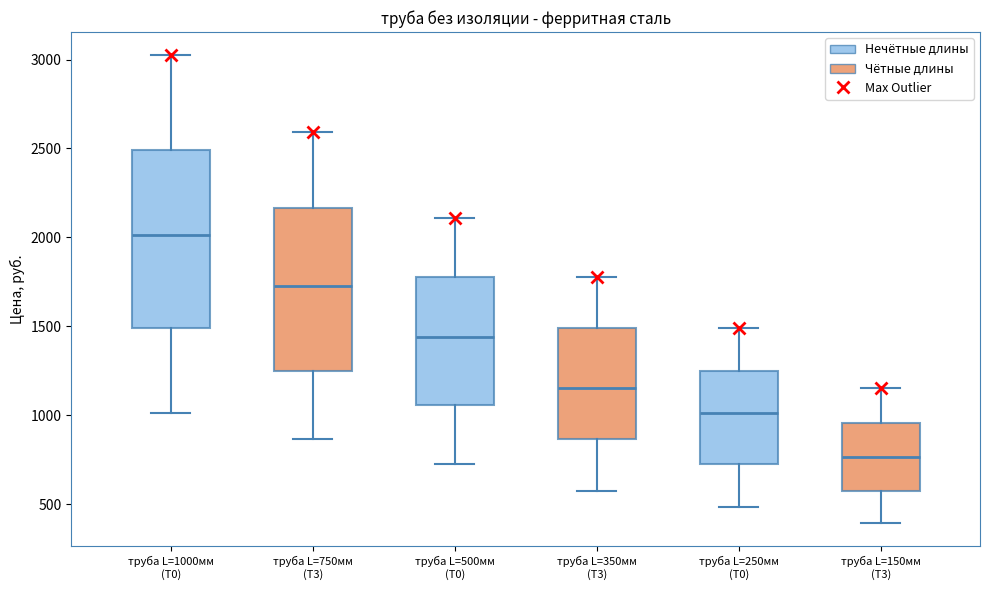

Reading left to right, transcribe this box plot: for each box, give where its median line is, the range the box spans, and where its two whiskers end, as read against the y-axis. The values are not printed on the chart, so give them approximately, as read against the axis.

труба L=1000мм (T0): median 2000, box 1500 to 2500, whiskers 1000 to 3000
труба L=750мм (T3): median 1750, box 1250 to 2150, whiskers 850 to 2600
труба L=500мм (T0): median 1450, box 1050 to 1800, whiskers 700 to 2100
труба L=350мм (T3): median 1150, box 850 to 1500, whiskers 600 to 1800
труба L=250мм (T0): median 1000, box 700 to 1250, whiskers 500 to 1500
труба L=150мм (T3): median 750, box 600 to 950, whiskers 400 to 1150